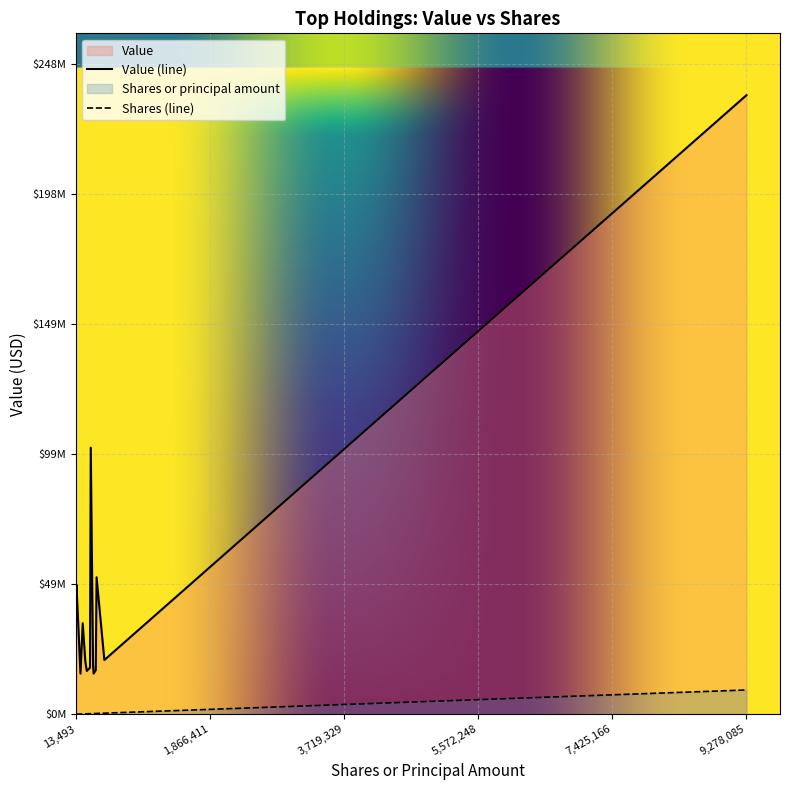

Does the chart display data point markers on the line(s)?

No